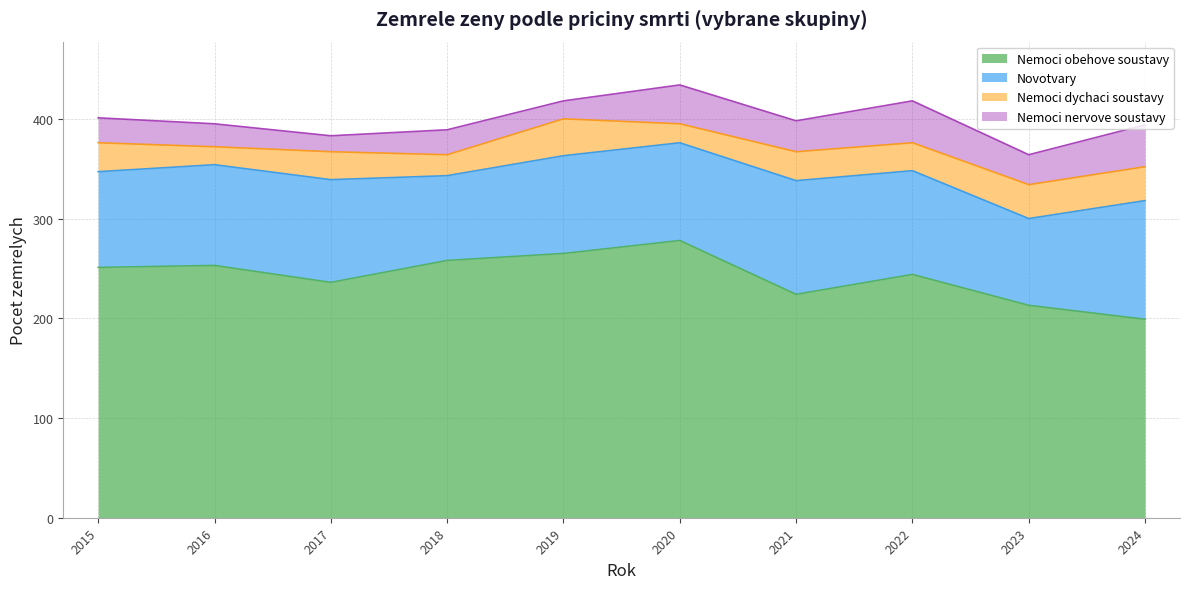

True or false: Novotvary and Nemoci dychaci soustavy intersect in this chart.

False